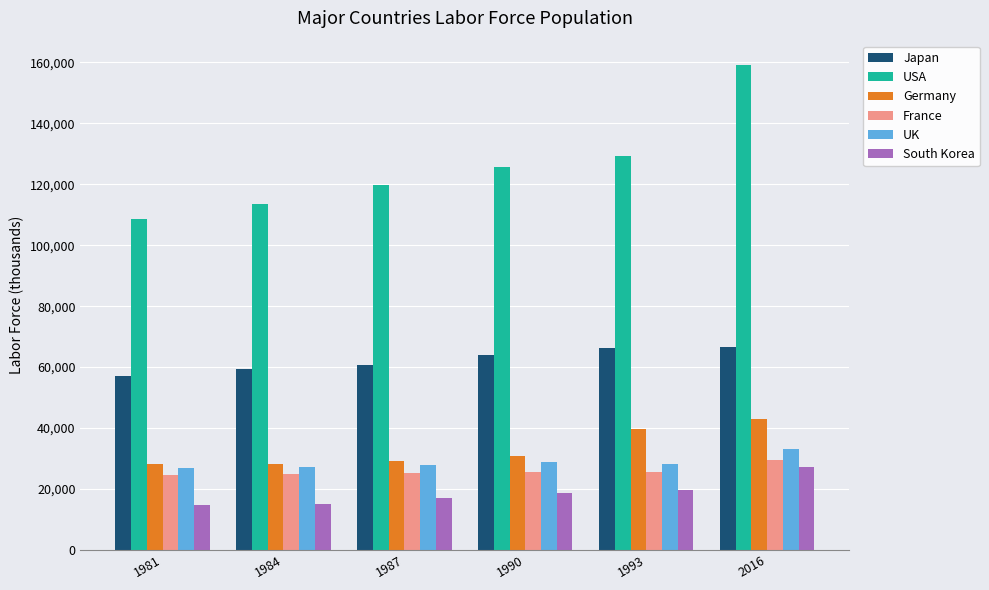

Which series has the widest spread of values?

USA